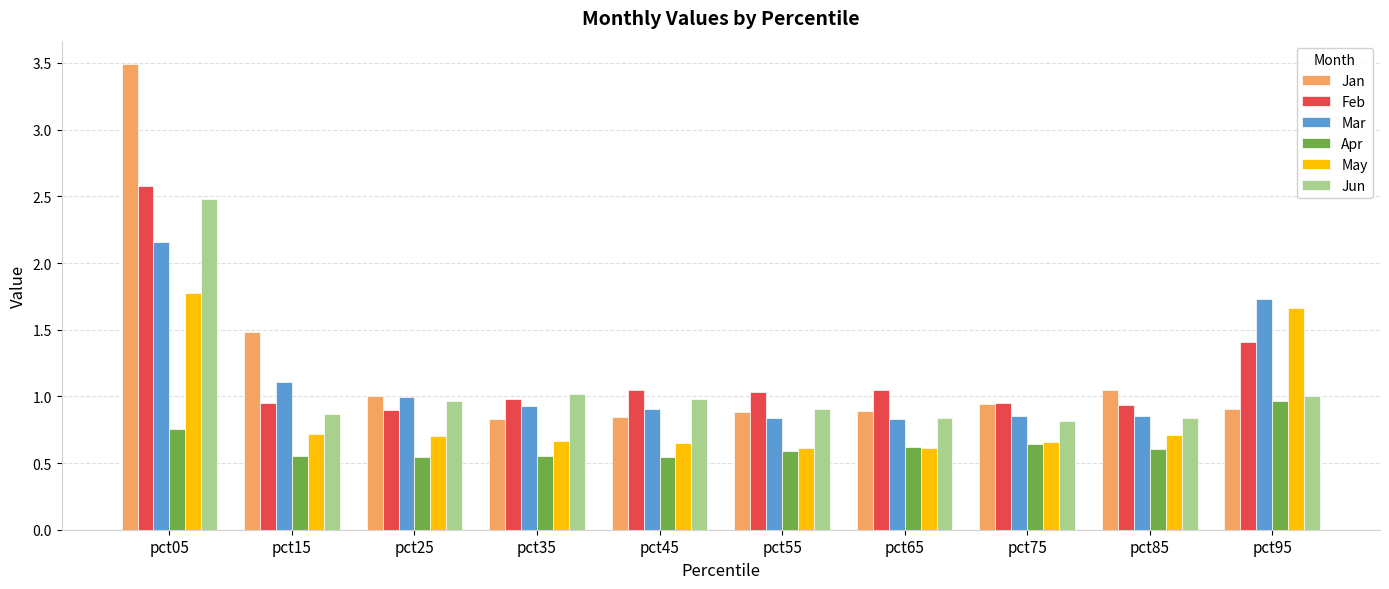

Rank the series at pct35 from lowest to highest value.

Apr, May, Jan, Mar, Feb, Jun